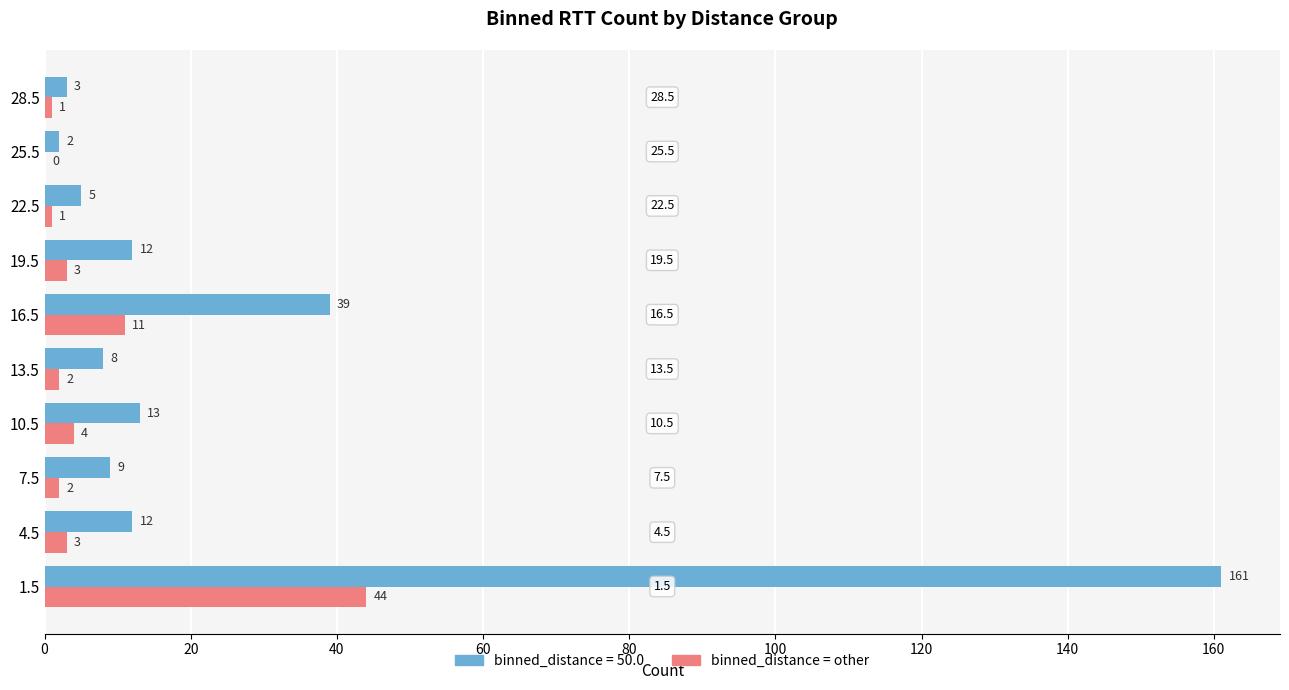

What is the total value across all series at 19.5?

15